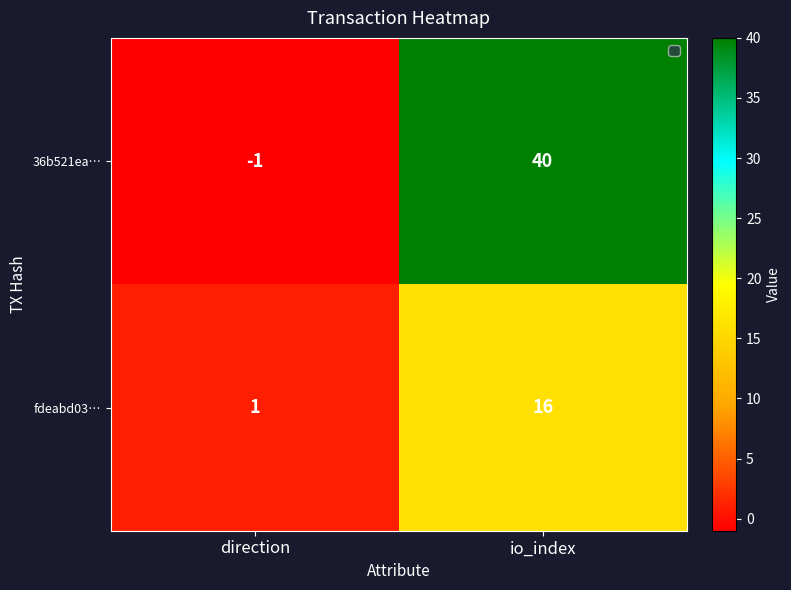

List the series in order of their overall mean, lowest first.

fdeabd03…, 36b521ea…